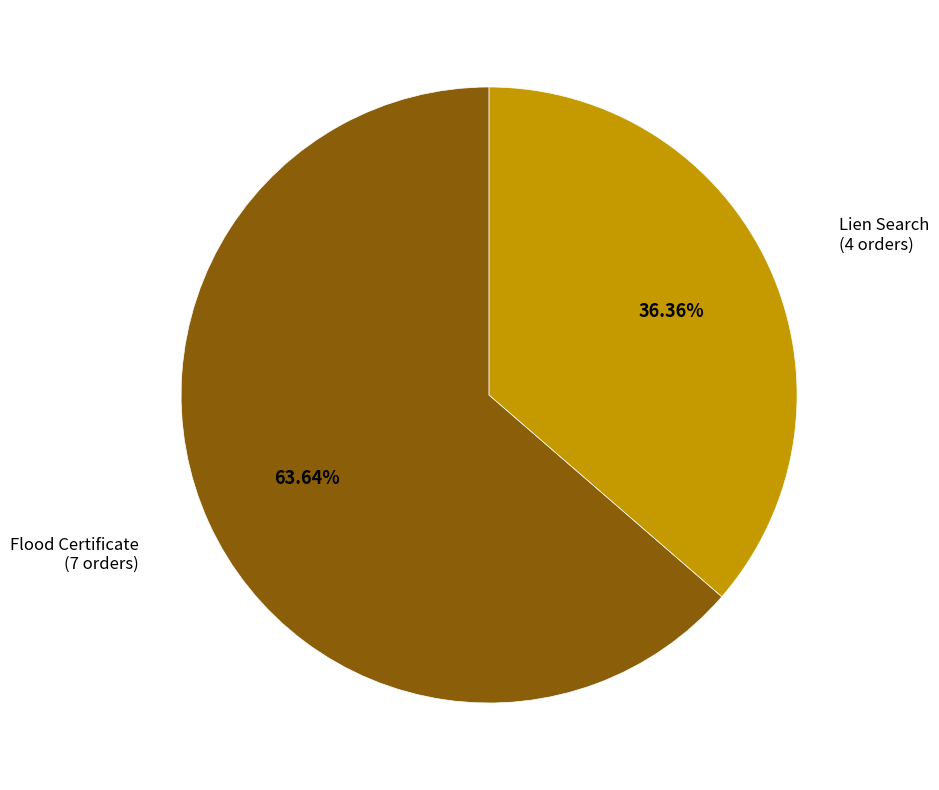

To the nearest percent, what portion does Flood Certificate represent?

64%